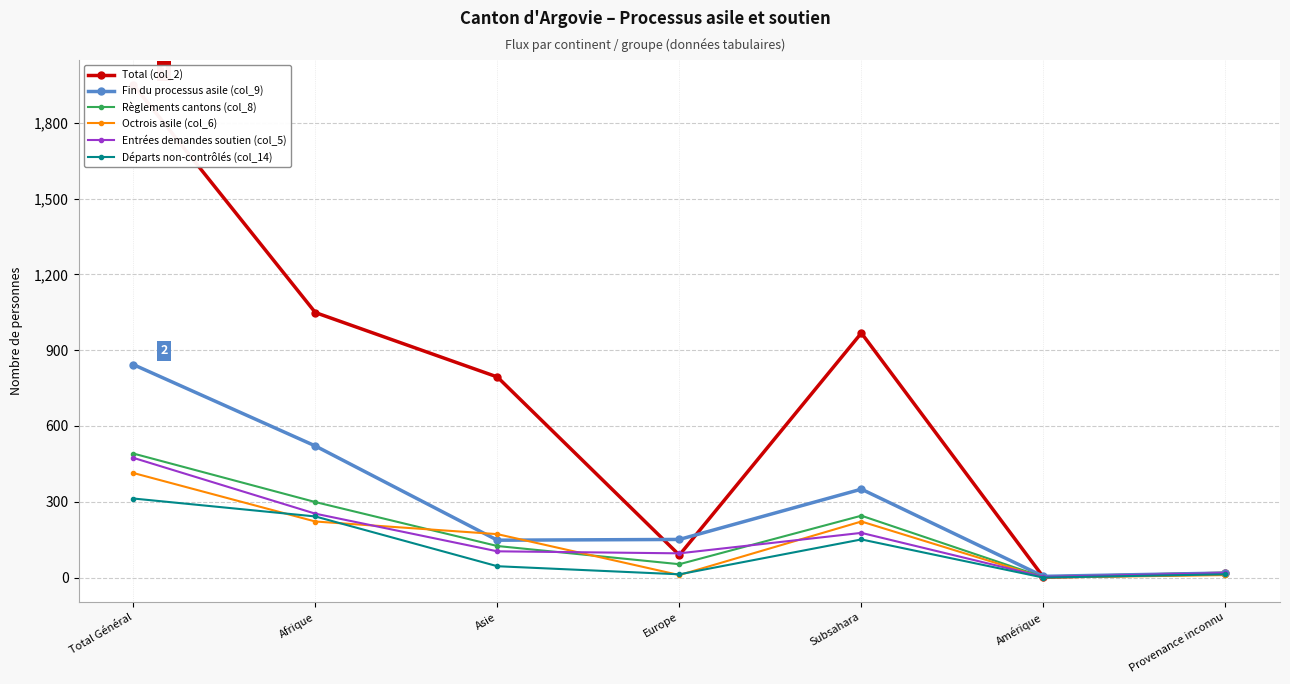

What is the label of the 3rd point from the left?

Asie